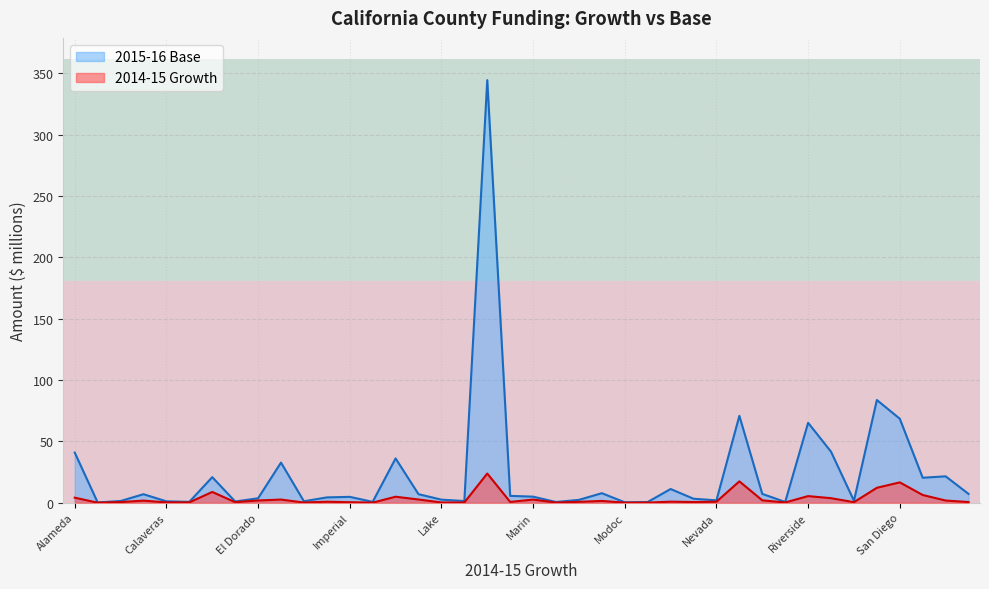

What are all the series names shown in the legend?

2015-16 Base, 2014-15 Growth